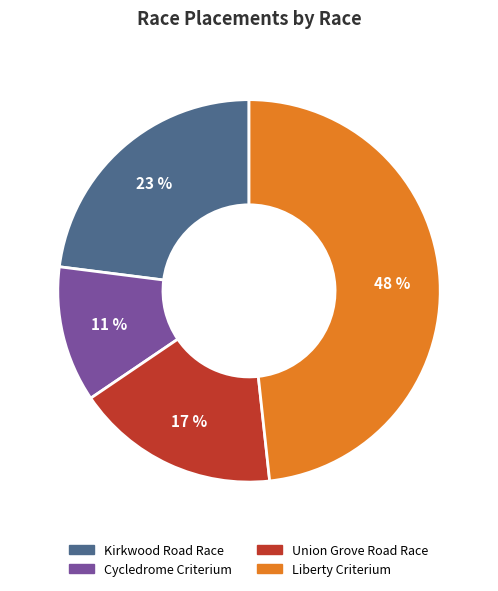

Do Cycledrome Criterium and Kirkwood Road Race together represent more than half of the pie?

No